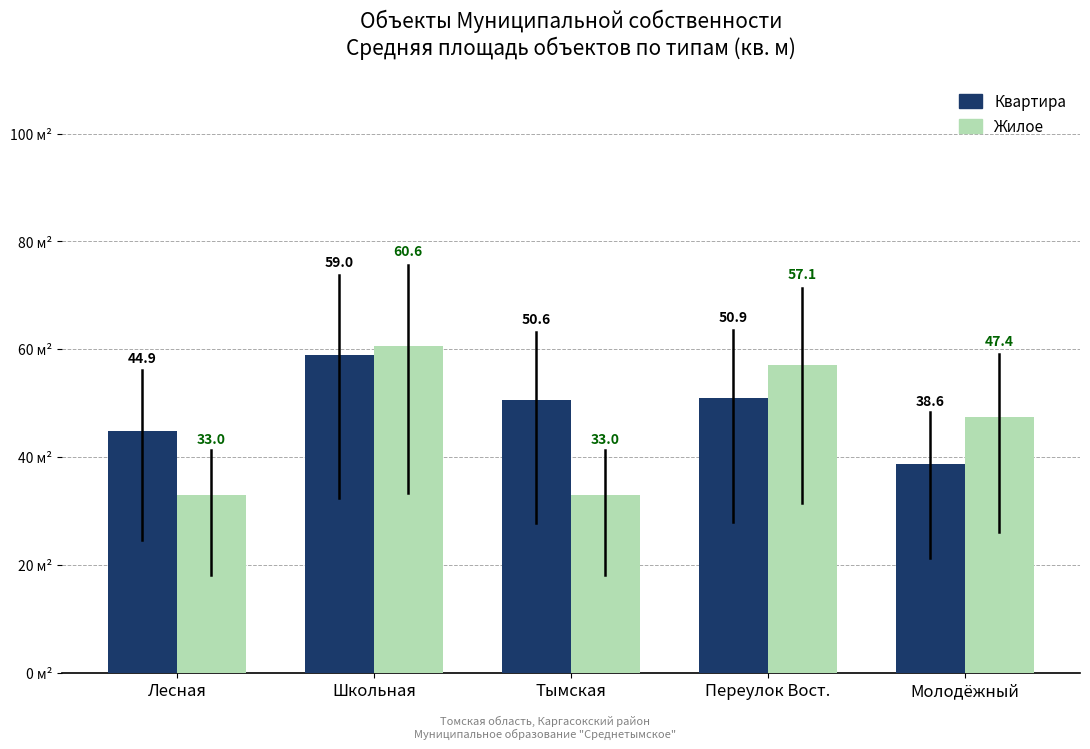

What value does the Квартира series have at Тымская?

50.6